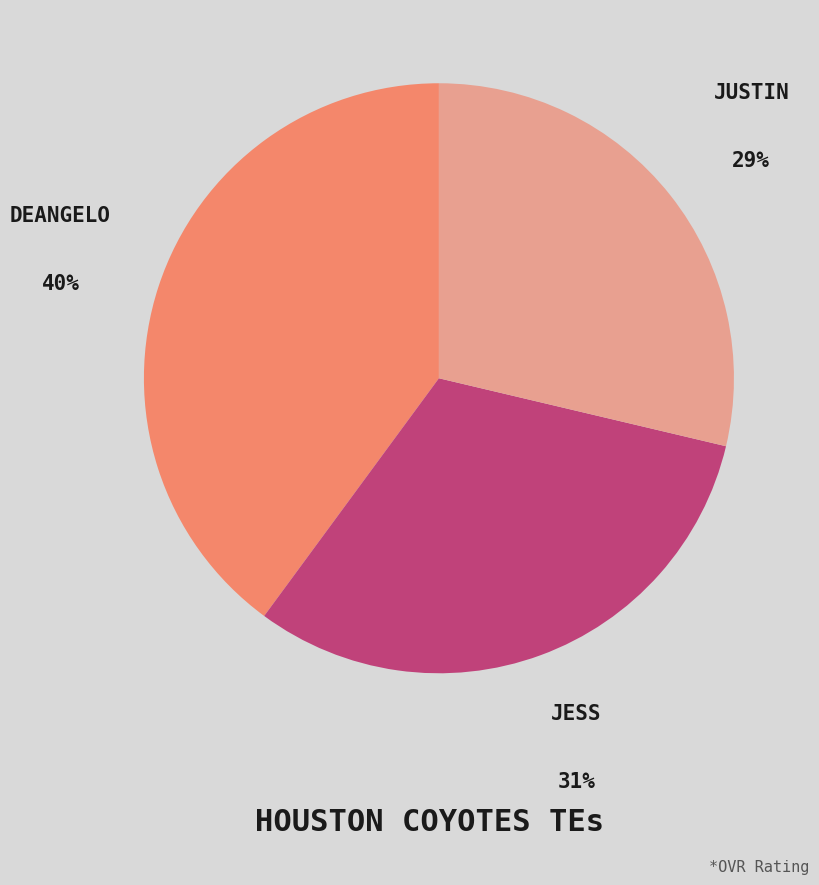

To the nearest percent, what is the average slice percentage?

33%